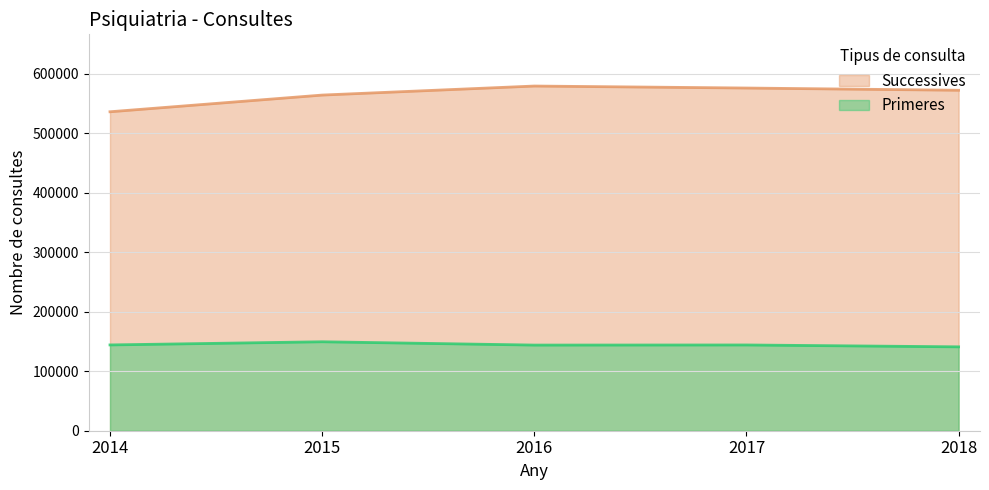

Which series has the largest range (max minus min)?

Successives